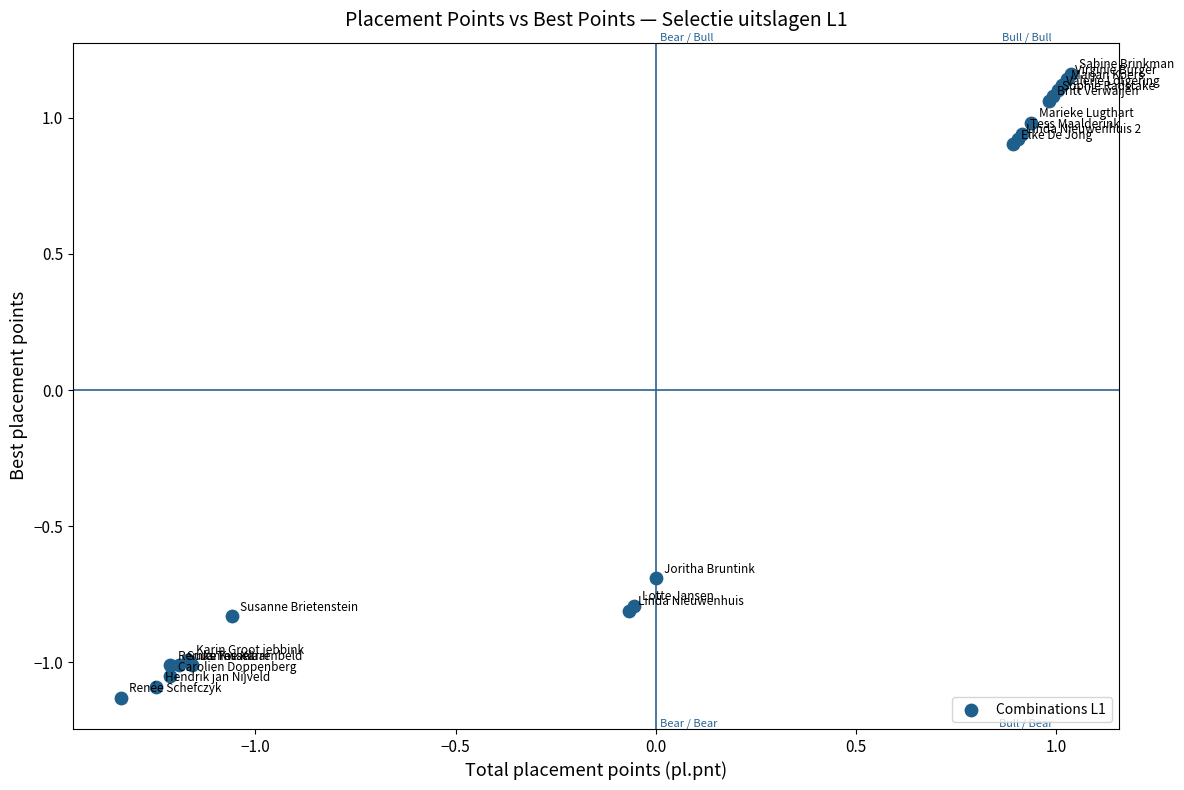

What Y value in the scatter plot is closest to 0?

-0.7